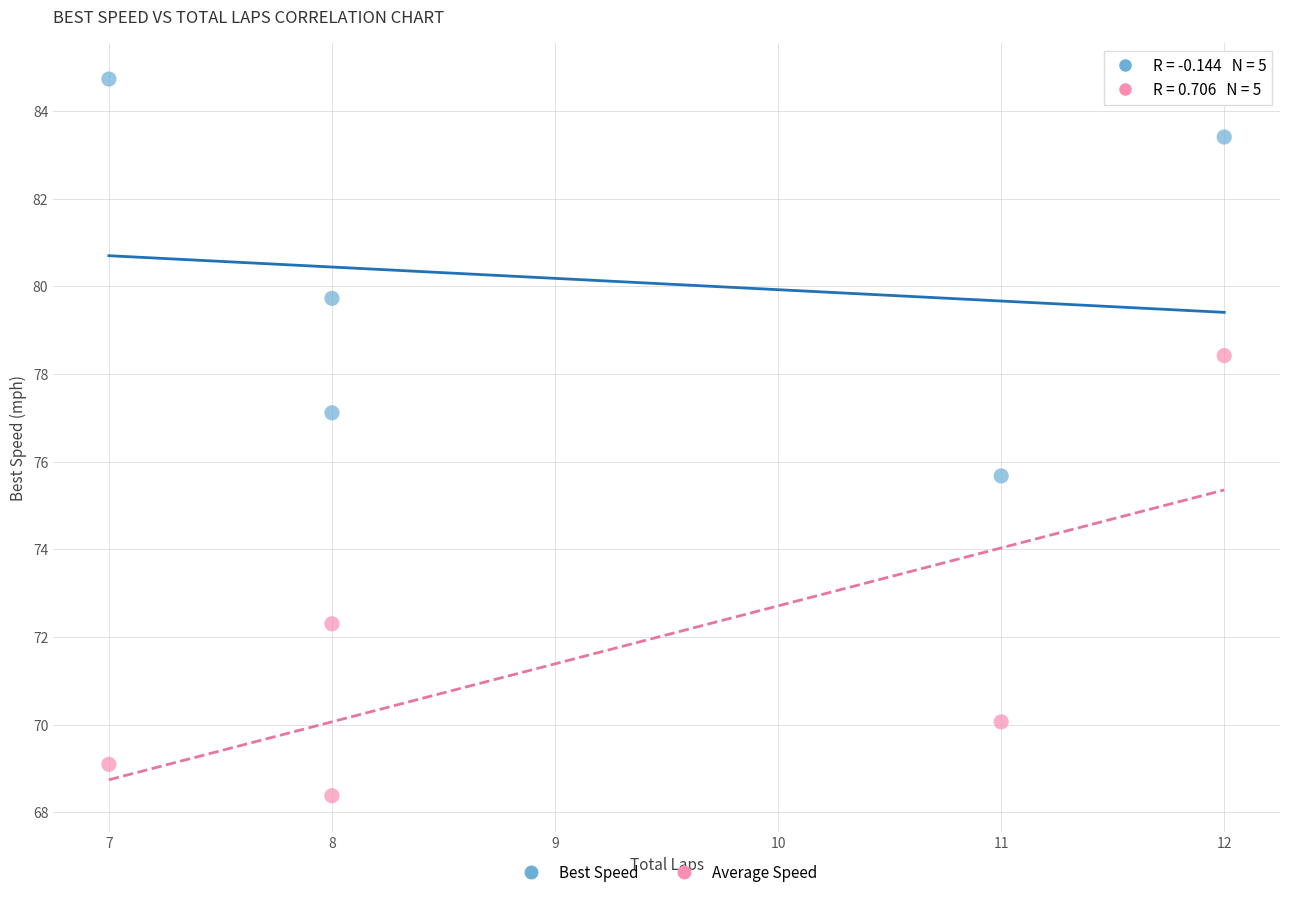

Which series contains the highest Y value?

Best Speed